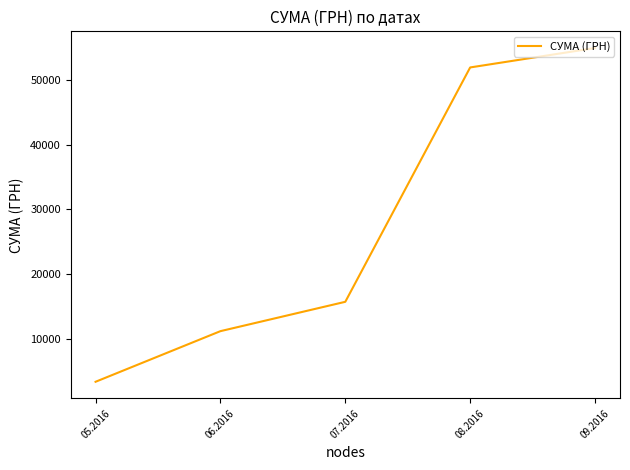

At which category does the chart reach its minimum across all series?

05.2016